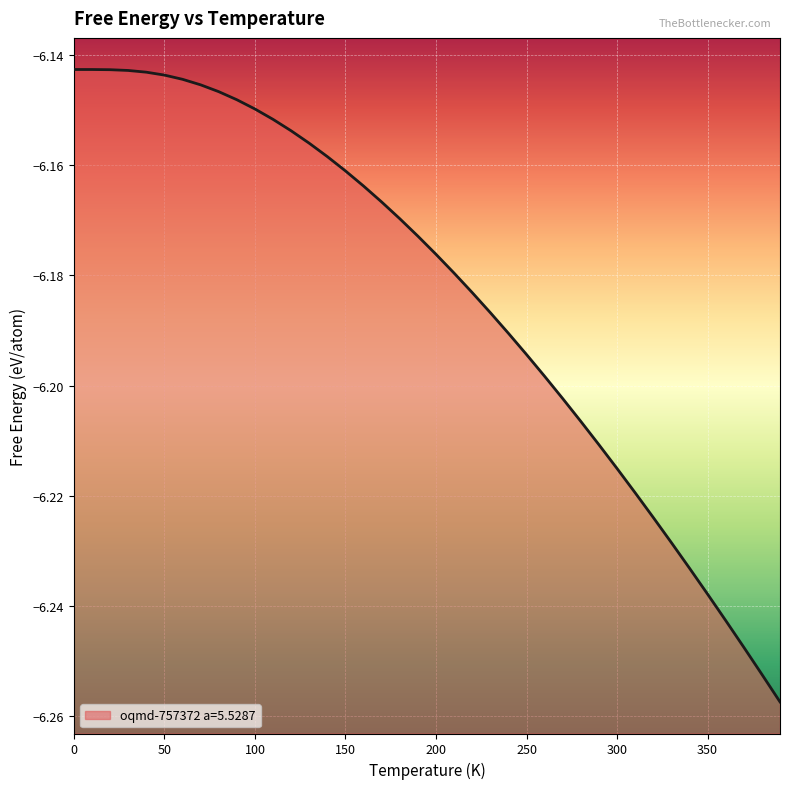

True or false: the data has more than 0 interior local peaks.

False